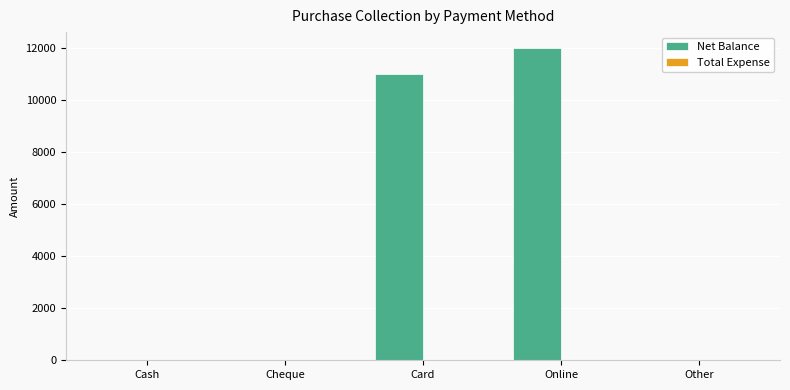

What is the sum of the values at Other and Card?

11000